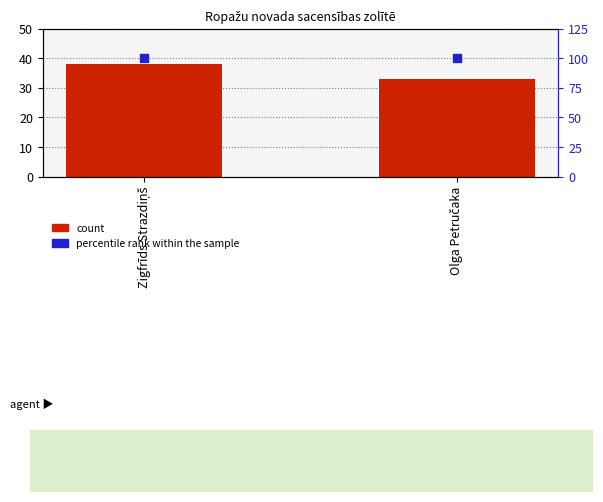

Which series has the widest spread of Y values?

count